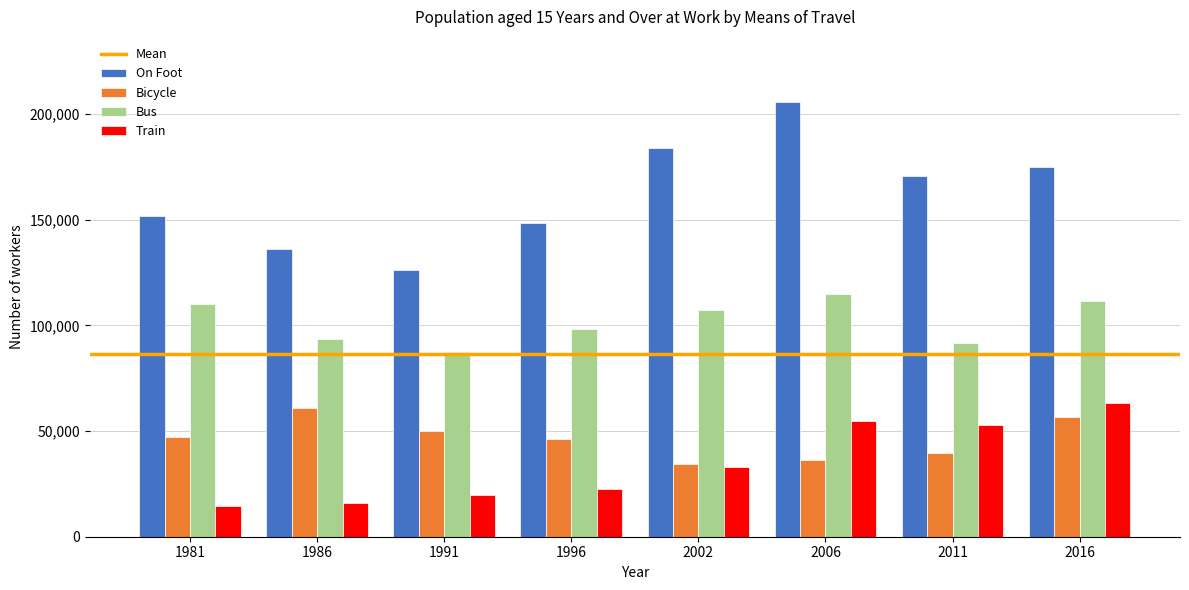

What is the total value across all series at 2002?

358479